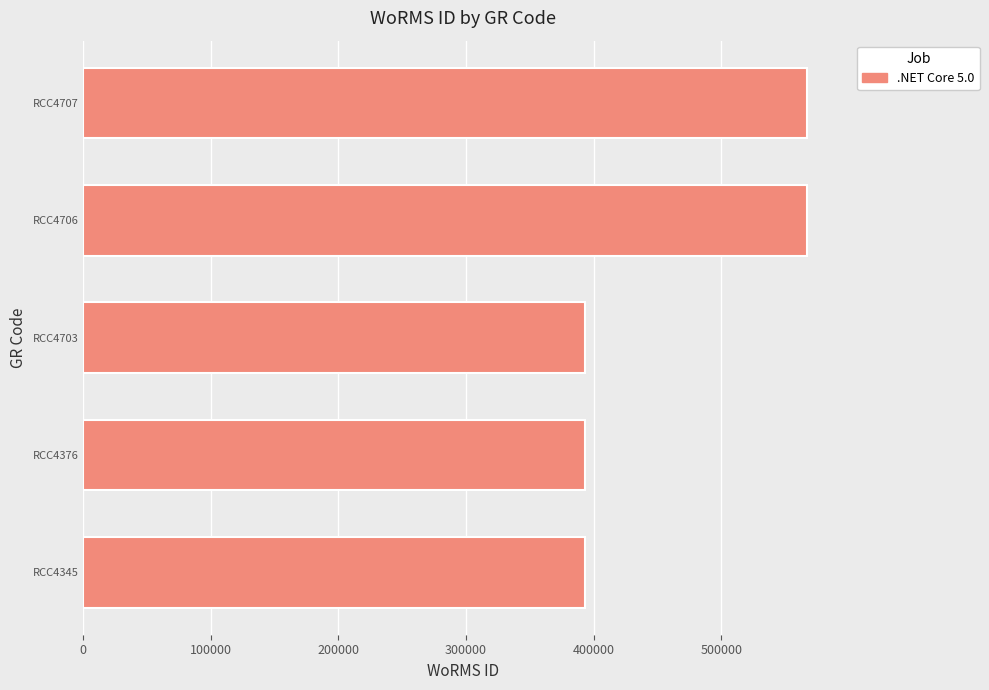

Approximately how many times larger is the value at RCC4703 compared to RCC4376?

1.0